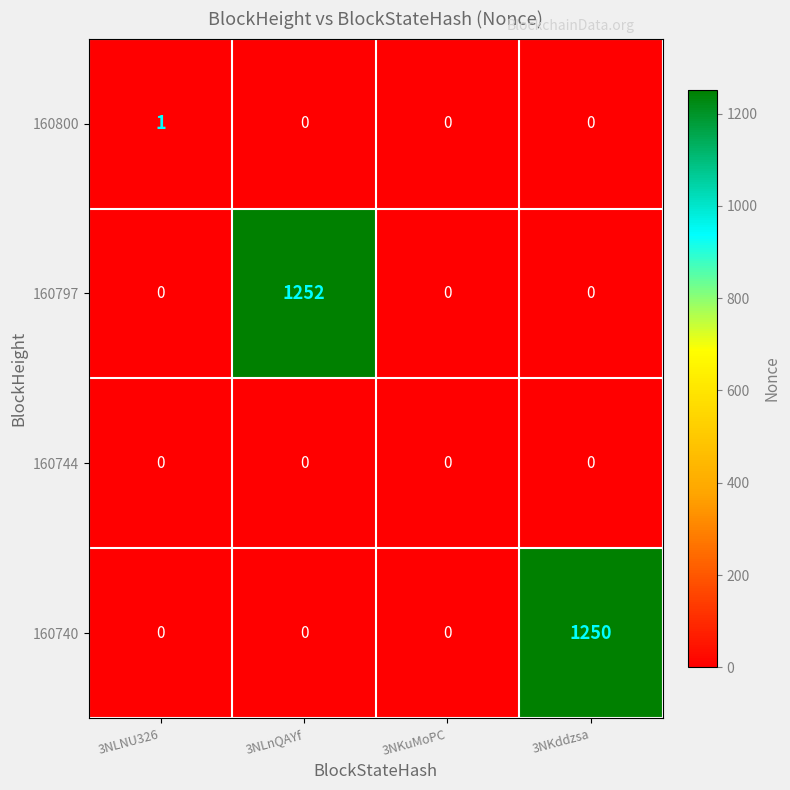

Rank the series by their maximum value, from highest to lowest.

160797, 160740, 160800, 160744